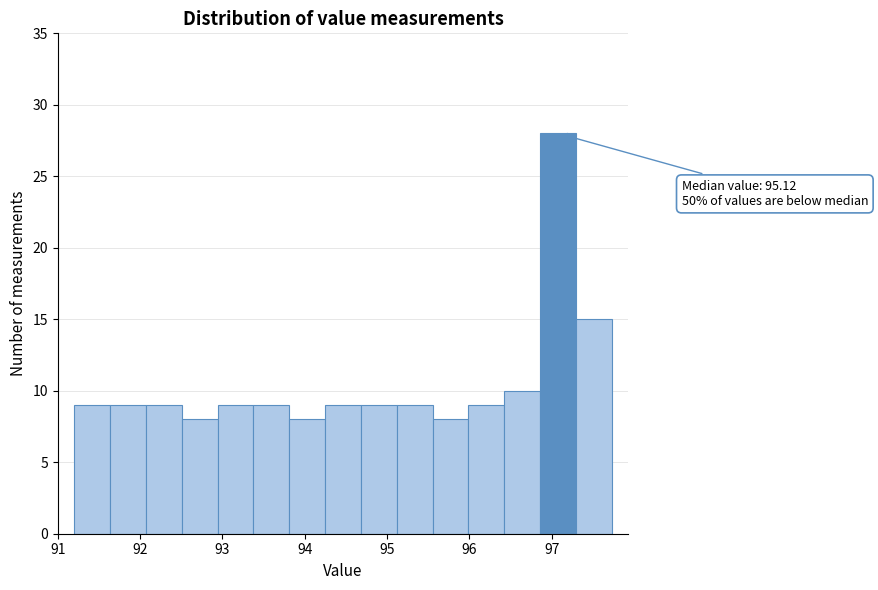

Which range on the x-axis has the tallest bar?

96.9 to 97.3